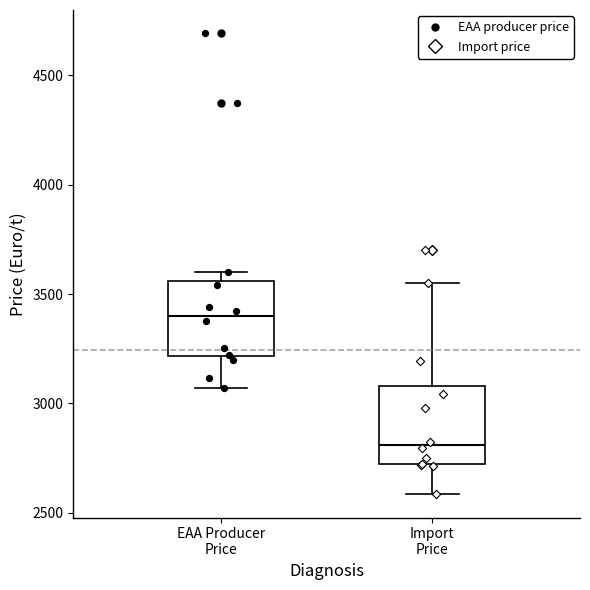

Reading left to right, transcribe this box plot: for each box, give where its median line is, the range the box spans, and where its two whiskers end, as read against the y-axis. The values are not printed on the chart, so give them approximately, as read against the axis.

EAA Producer Price: median 3400, box 3200 to 3550, whiskers 3050 to 3600
Import Price: median 2800, box 2700 to 3100, whiskers 2600 to 3550